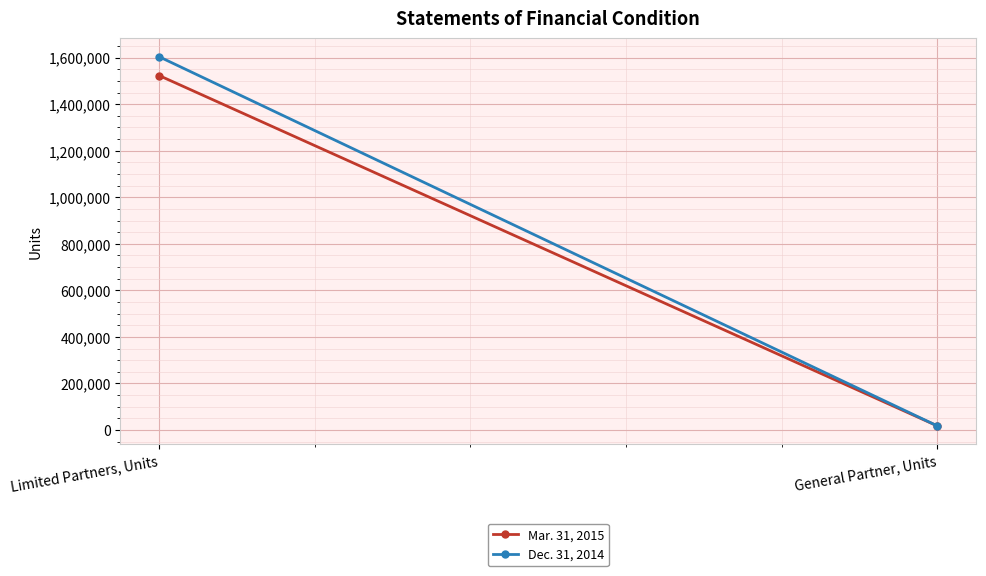

What is the total value across all series at Limited Partners, Units?

3127192.0